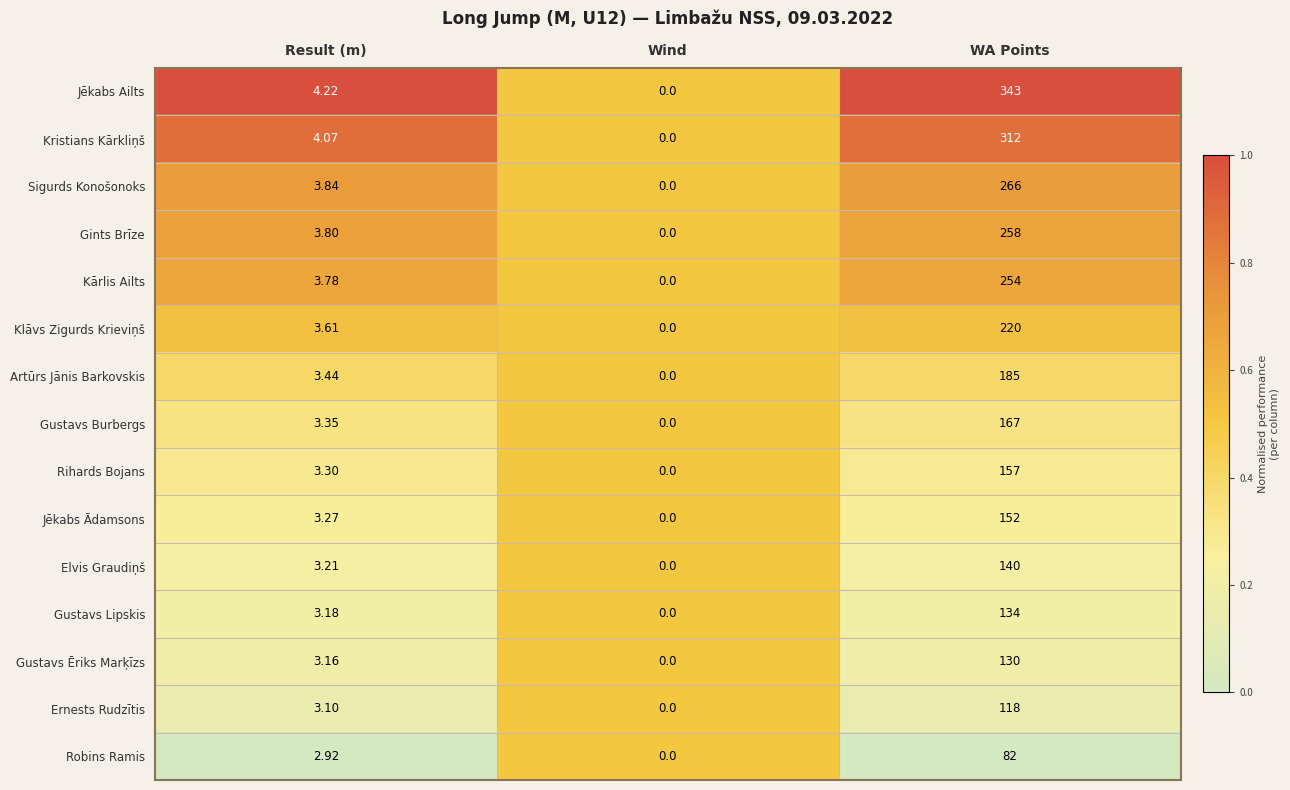

At which label does Gustavs Burbergs first exceed 3?

Result (m)